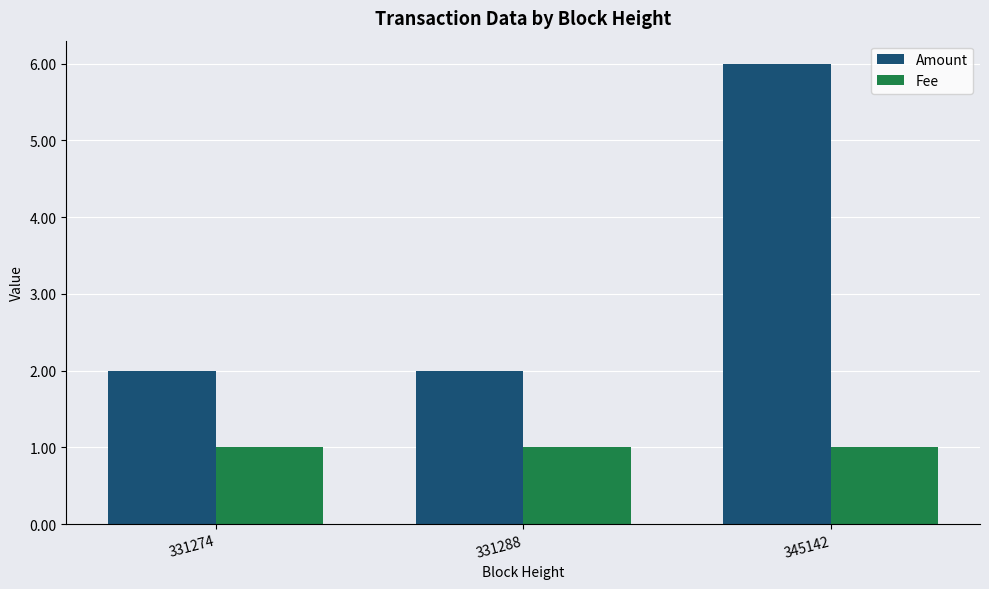

Which category has the highest value across all series?

345142